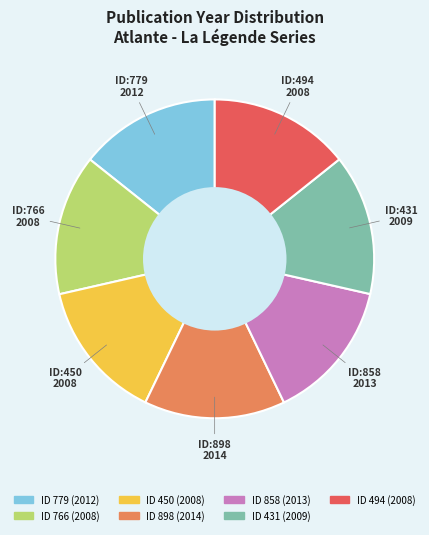

Is there any slice that represents more than half of the pie?

No